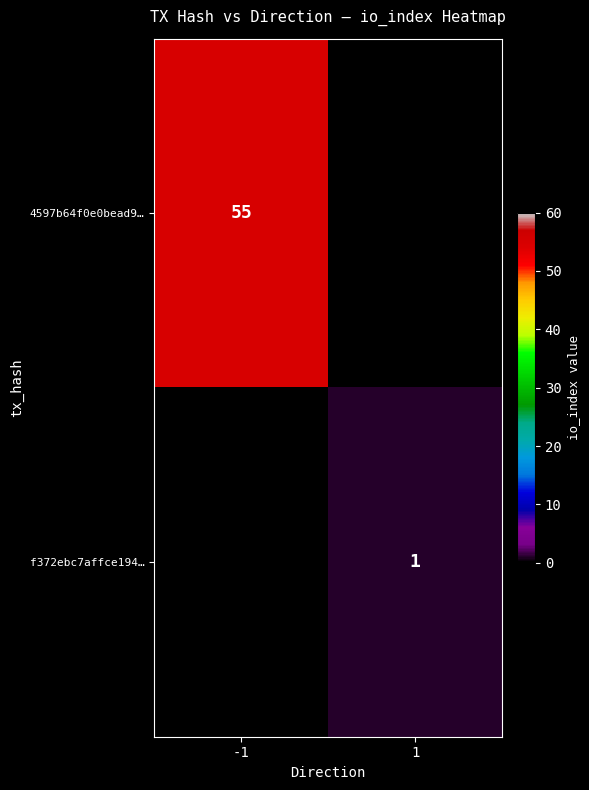

The value of 4597b64f0e0bead9… at -1 is 92. True or false?

False